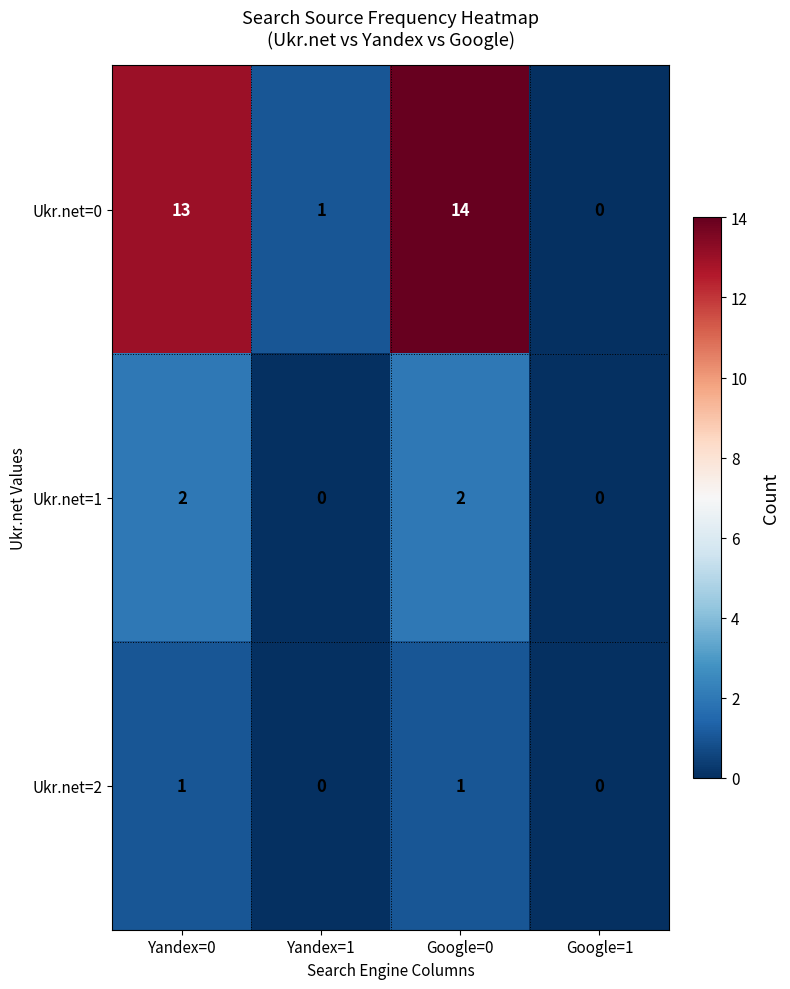

Reading left to right, transcribe all the data shown in this chart.

Ukr.net=0: Yandex=0=13	Yandex=1=1	Google=0=14	Google=1=0
Ukr.net=1: Yandex=0=2	Yandex=1=0	Google=0=2	Google=1=0
Ukr.net=2: Yandex=0=1	Yandex=1=0	Google=0=1	Google=1=0